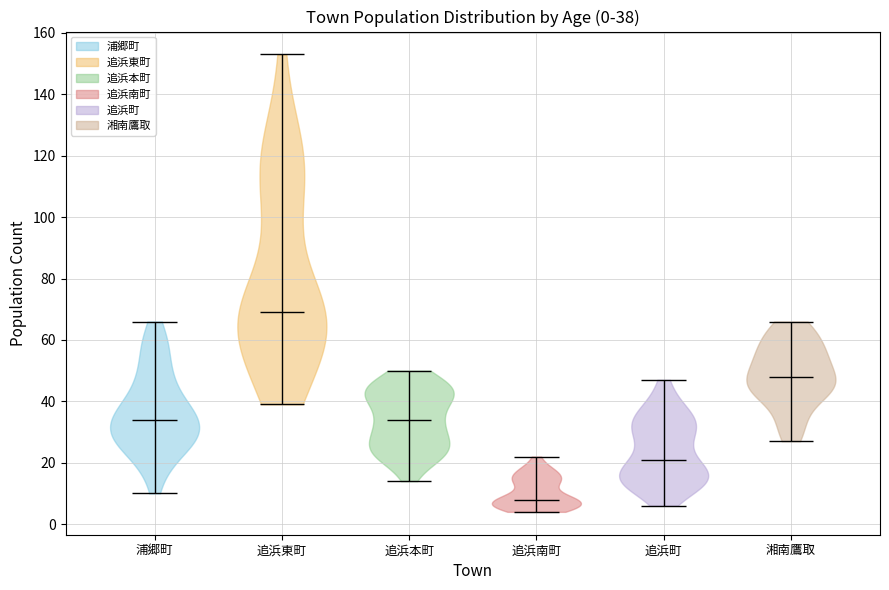

Which violin has the highest median line?

追浜東町